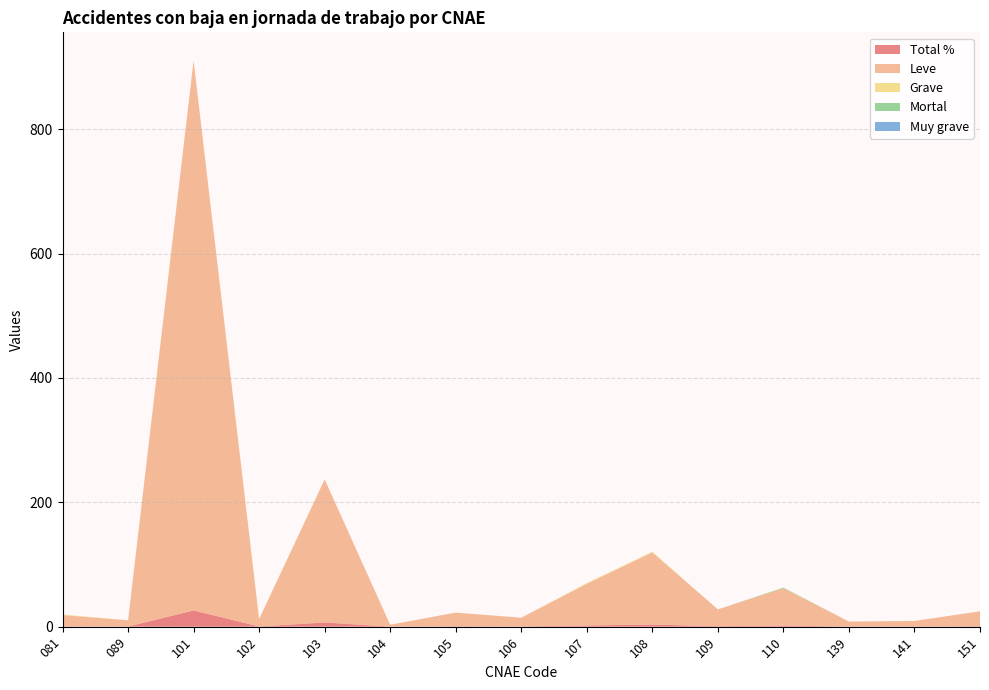

Reading left to right, list all the values displayed in this chart.

Total %: 081=0.6	089=0.3	101=26.1	102=0.4	103=6.8	104=0.1	105=0.6	106=0.4	107=2.0	108=3.5	109=0.8	110=1.8	139=0.2	141=0.3	151=0.7
Leve: 081=18.0	089=10.0	101=884.0	102=12.0	103=230.0	104=3.0	105=22.0	106=14.0	107=67.0	108=116.0	109=27.0	110=60.0	139=8.0	141=9.0	151=24.0
Grave: 081=1.0	089=0.0	101=0.0	102=0.0	103=0.0	104=0.0	105=0.0	106=0.0	107=1.0	108=1.0	109=0.0	110=0.0	139=0.0	141=0.0	151=0.0
Mortal: 081=0.0	089=0.0	101=0.0	102=0.0	103=0.0	104=0.0	105=0.0	106=0.0	107=0.0	108=0.0	109=0.0	110=1.0	139=0.0	141=0.0	151=0.0
Muy grave: 081=0.0	089=0.0	101=0.0	102=0.0	103=0.0	104=0.0	105=0.0	106=0.0	107=0.0	108=0.0	109=0.0	110=0.0	139=0.0	141=0.0	151=0.0